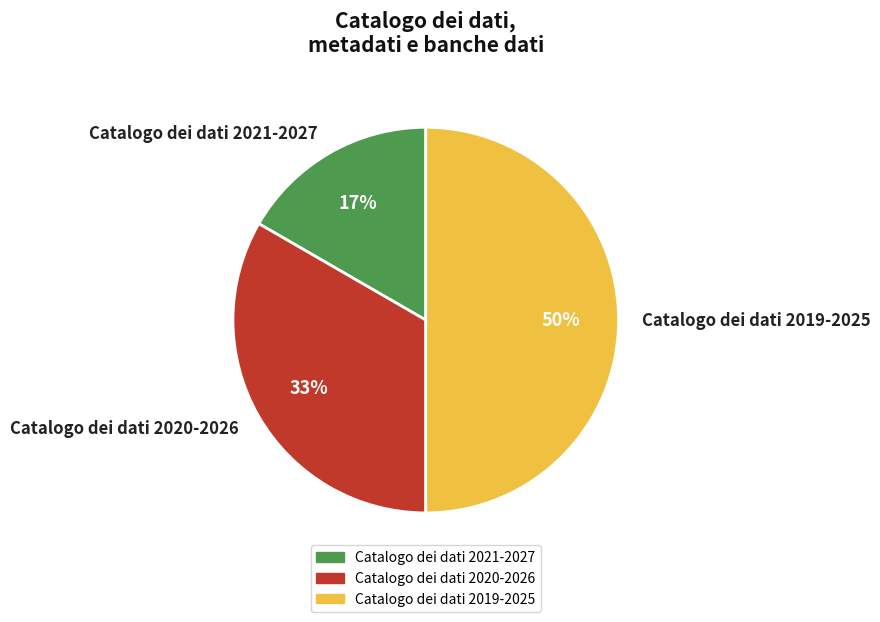

Combined, do Catalogo dei dati 2021-2027 and Catalogo dei dati 2019-2025 account for over 50%?

Yes